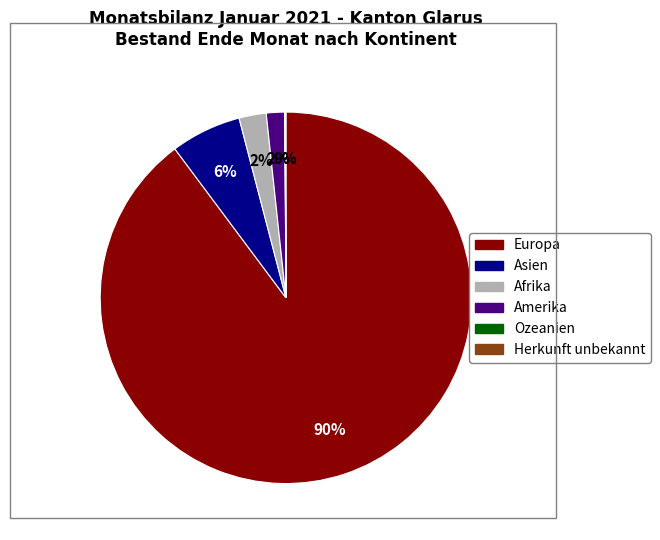

Is there a majority slice in this chart?

Yes